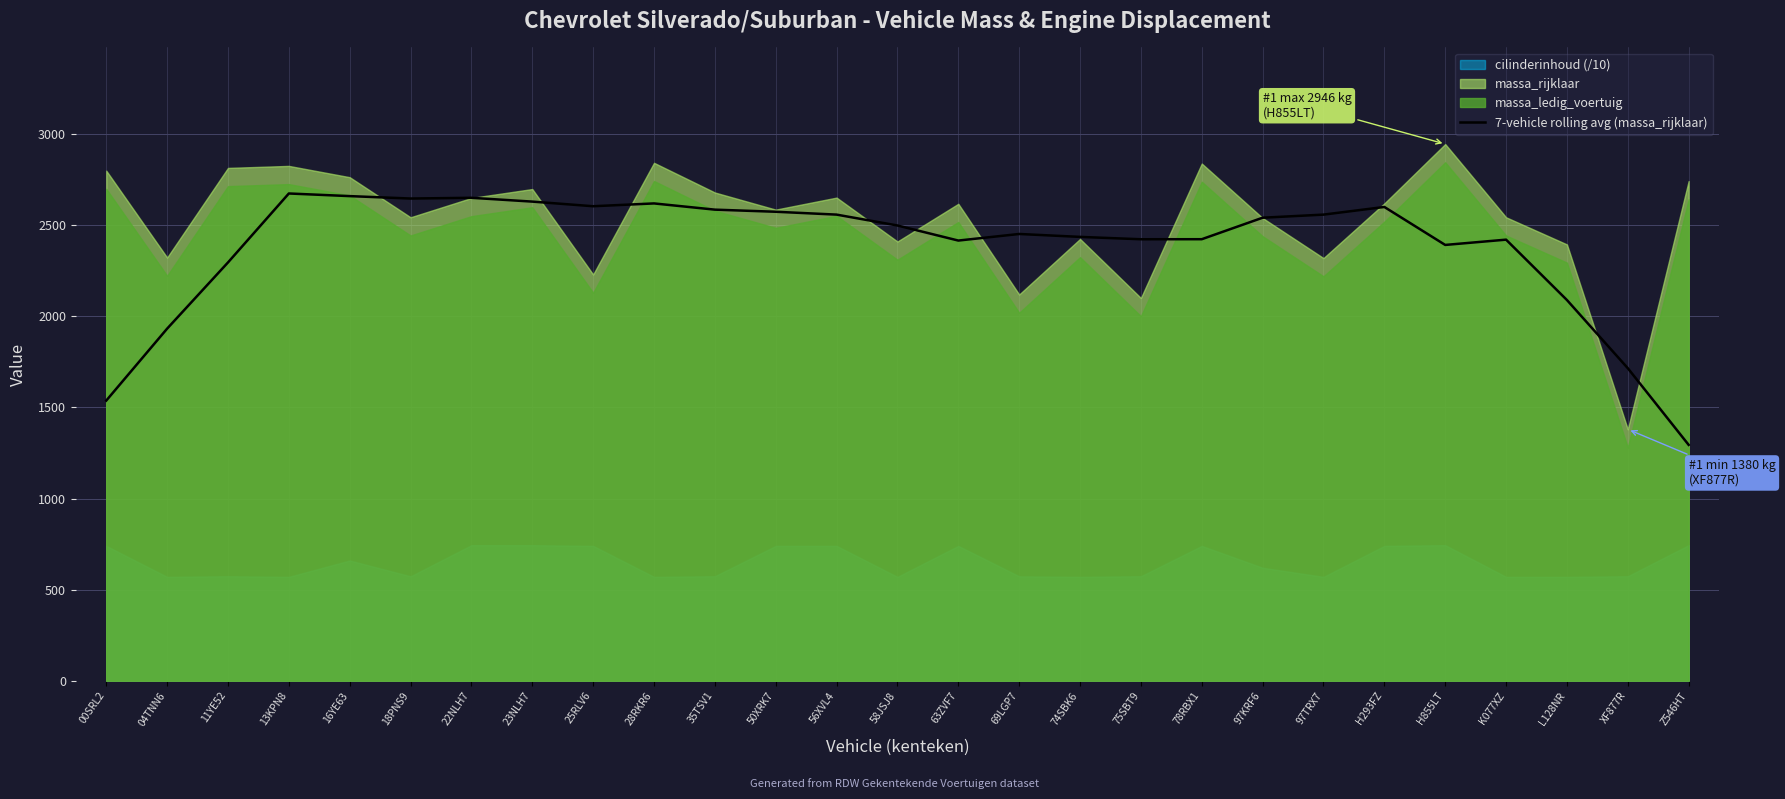

Where does the data first go above 2498?

13KPN8